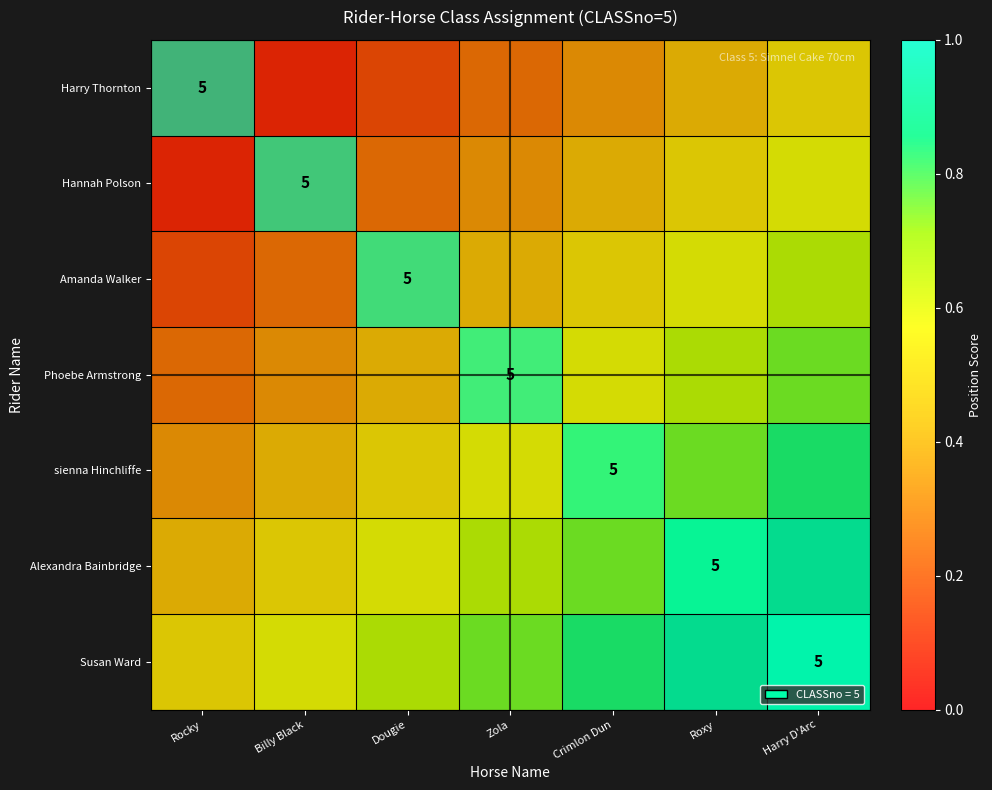

The value of Harry Thornton at Zola is 0.2. True or false?

True